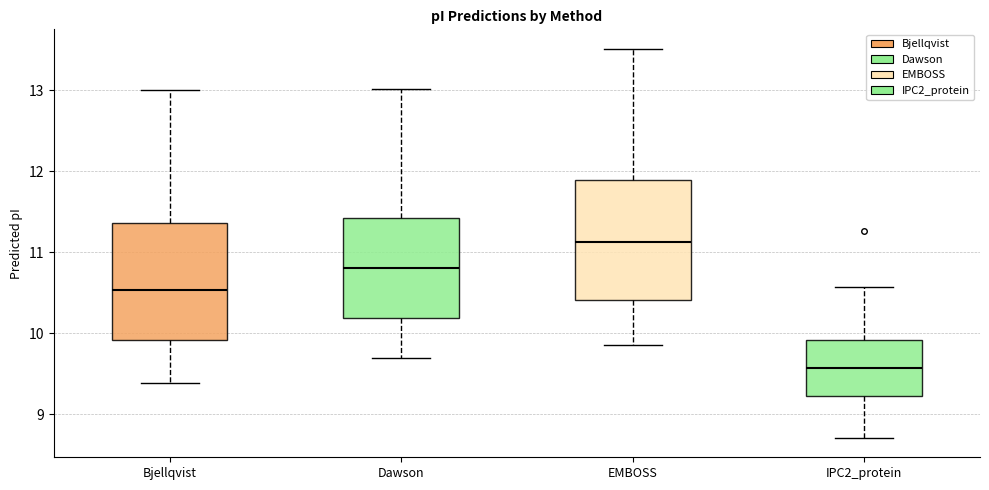

Reading left to right, transcribe this box plot: for each box, give where its median line is, the range the box spans, and where its two whiskers end, as read against the y-axis. The values are not printed on the chart, so give them approximately, as read against the axis.

Bjellqvist: median 10.5, box 9.9 to 11.4, whiskers 9.4 to 13.0
Dawson: median 10.8, box 10.2 to 11.4, whiskers 9.7 to 13.0
EMBOSS: median 11.1, box 10.4 to 11.9, whiskers 9.9 to 13.5
IPC2_protein: median 9.6, box 9.2 to 9.9, whiskers 8.7 to 10.6